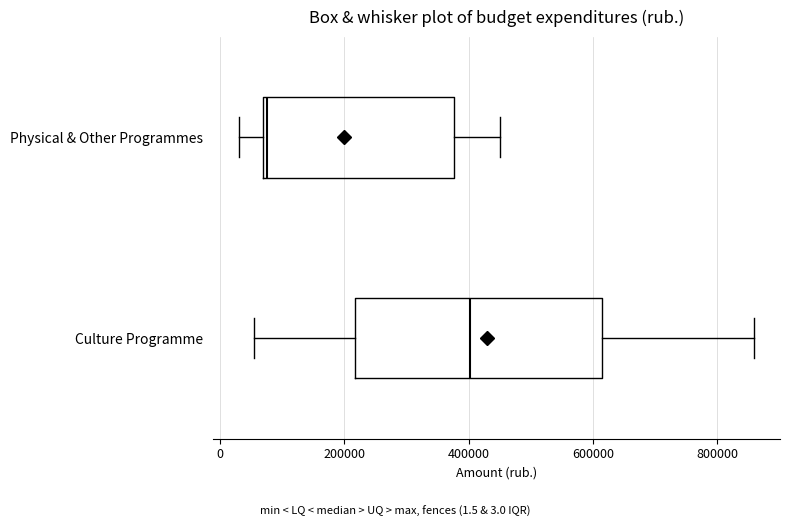

Which box's median line is the furthest to the right?

Culture Programme